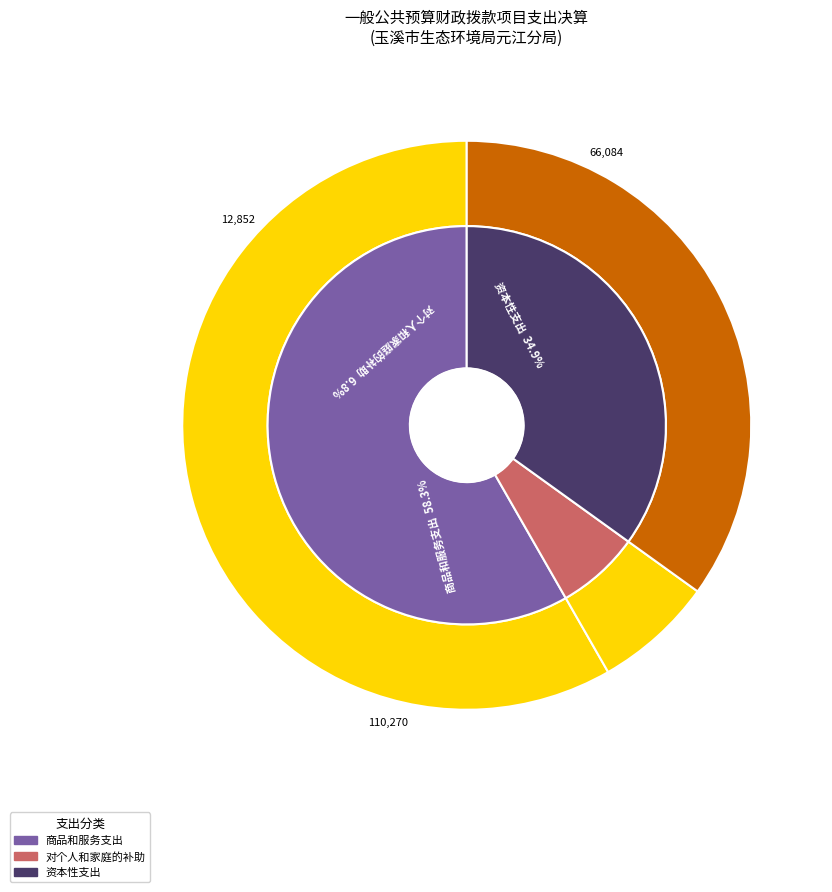

Is the sum of 对个人和家庭的补助 and 资本性支出 greater than half?

No